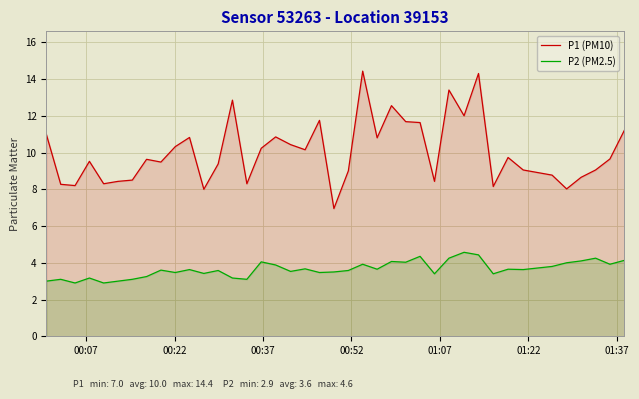

How many lines are shown in the chart?

2